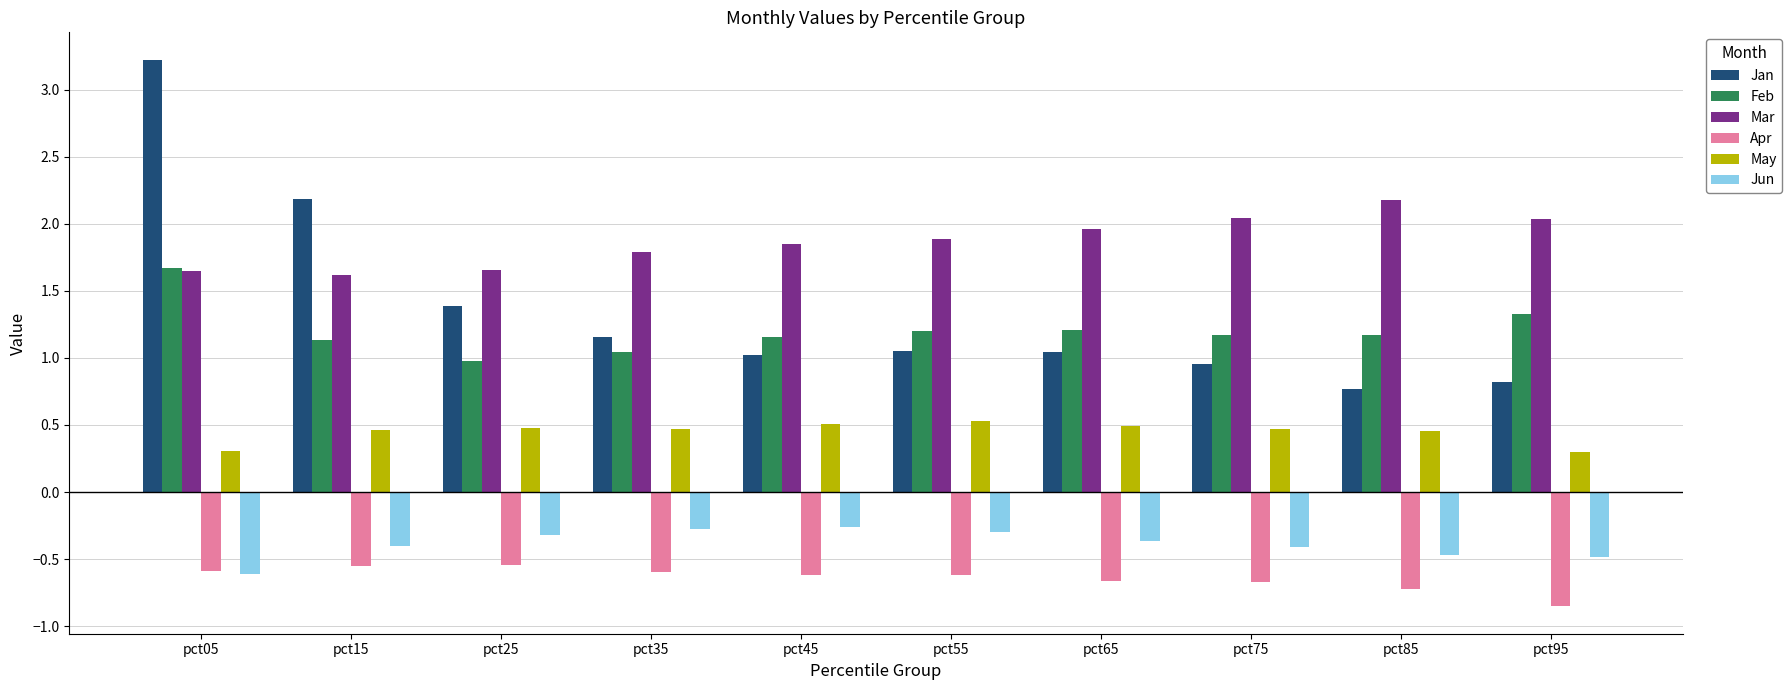

Rank the series by their maximum value, from highest to lowest.

Jan, Mar, Feb, May, Jun, Apr